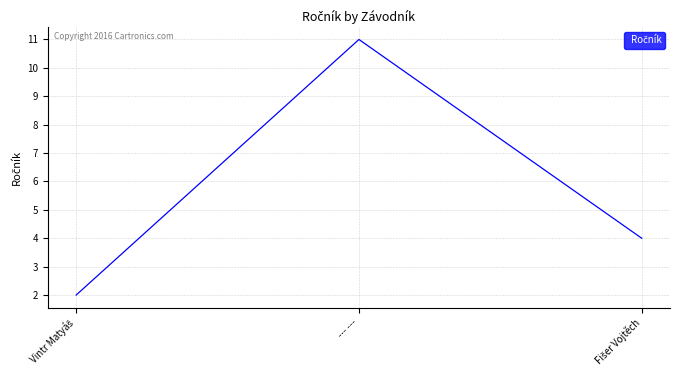

What is the maximum value shown in the chart?

11